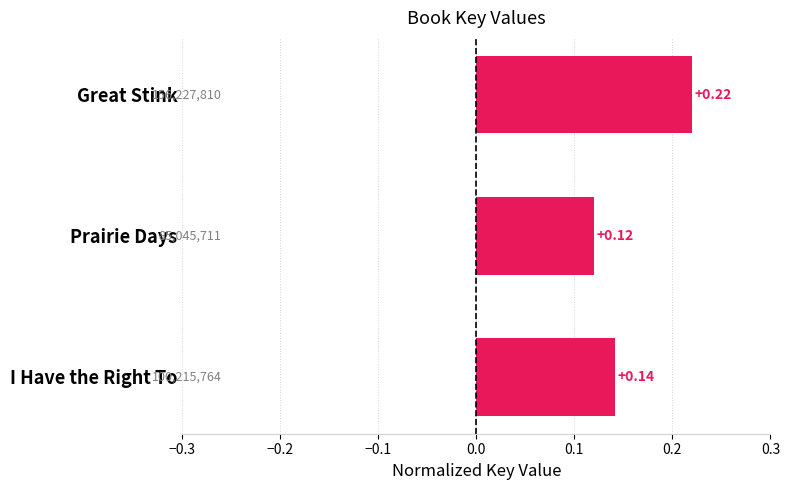

What is the label of the 2nd bar from the top?

Prairie Days